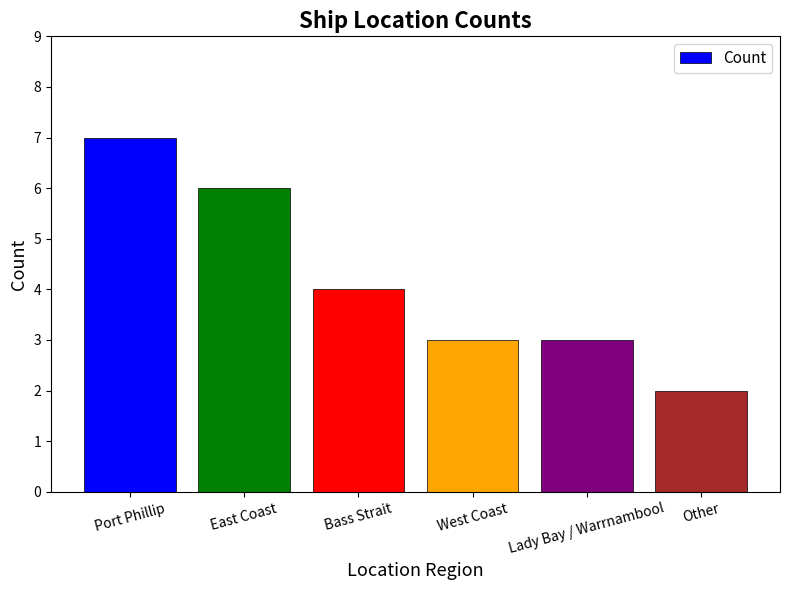

What is the sum of all values?

25